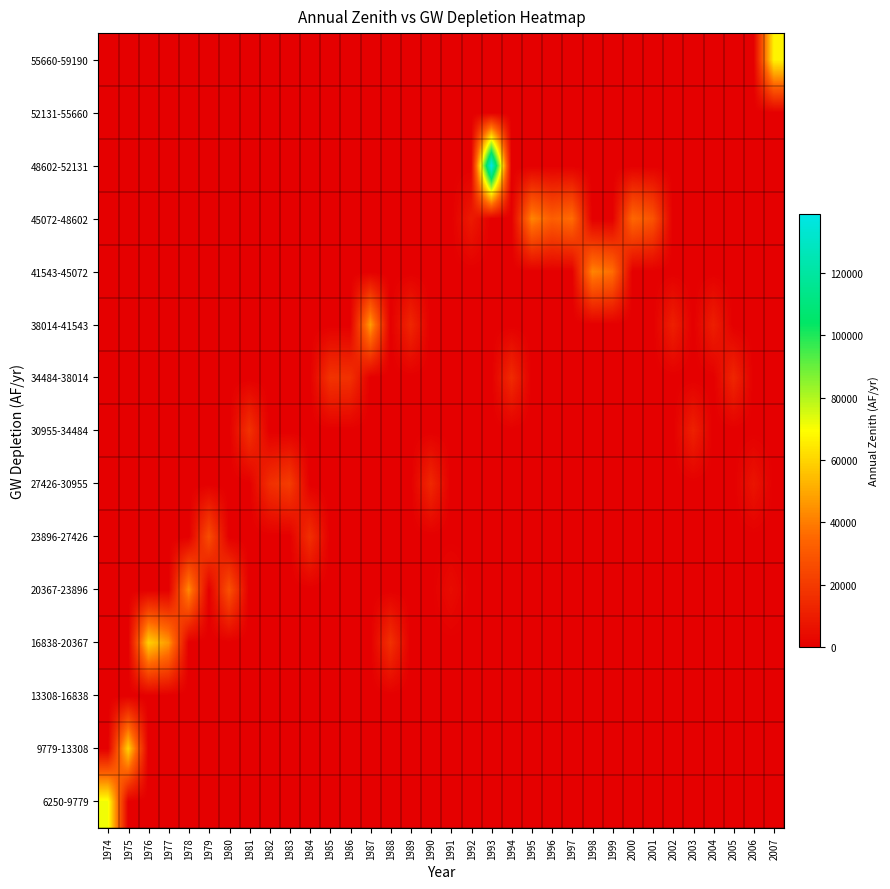

Which has a higher value, 1994 or 1990?

1994